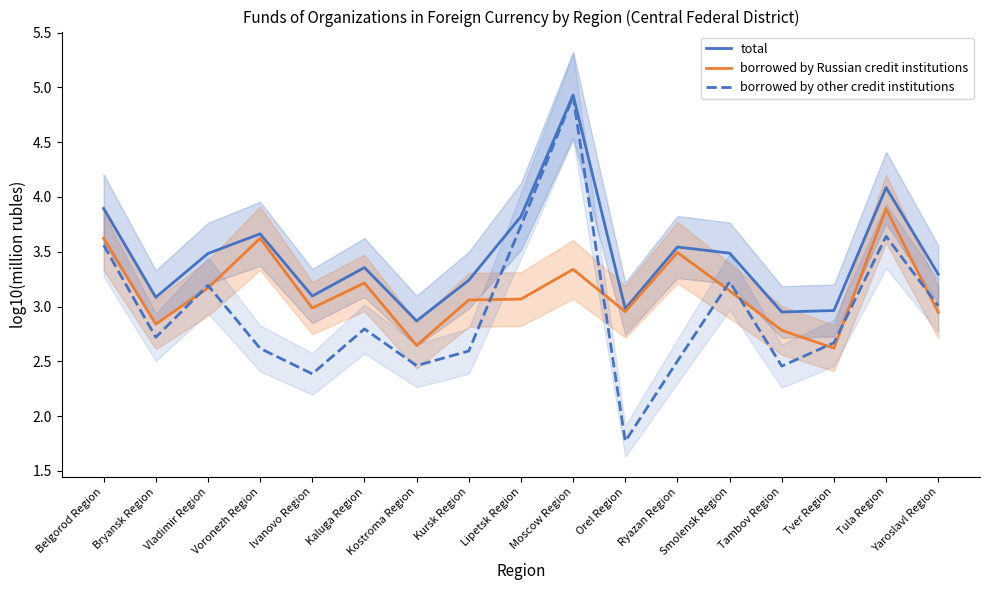

True or false: borrowed by other credit institutions has more than 2 points higher than both neighbors.

True